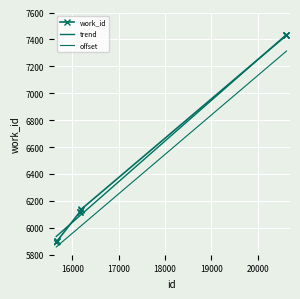

Which series has the largest total across all categories?

trend